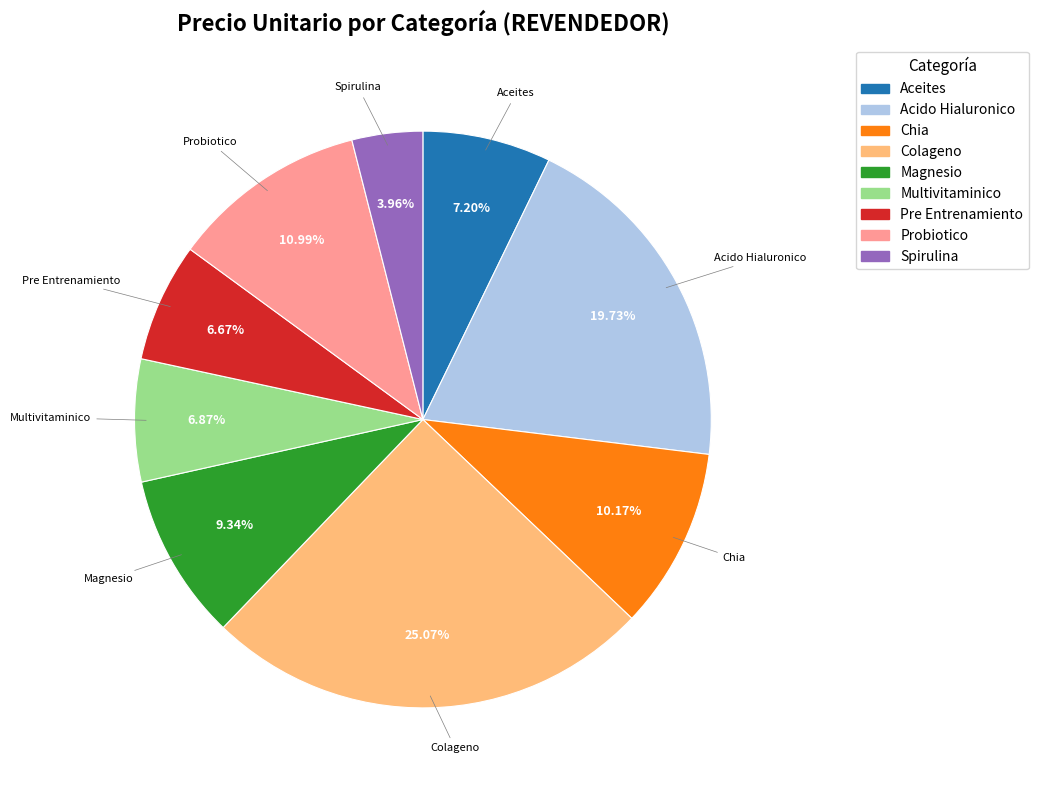

Combined, do Magnesio and Spirulina account for over 50%?

No